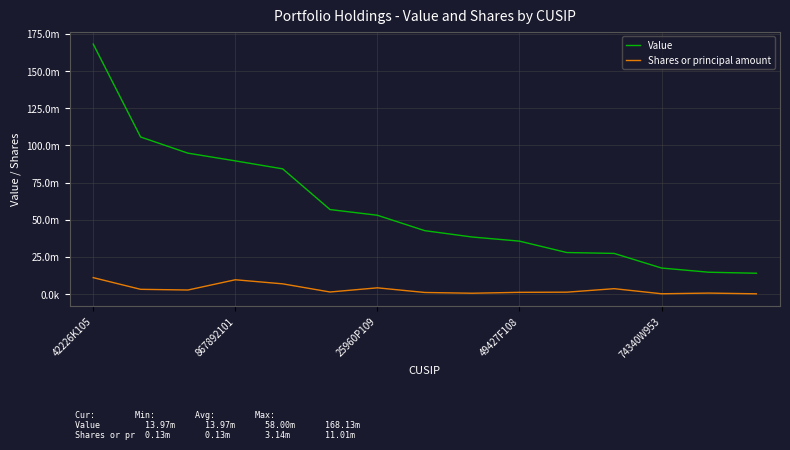

What is the maximum value shown in the chart?

168128823